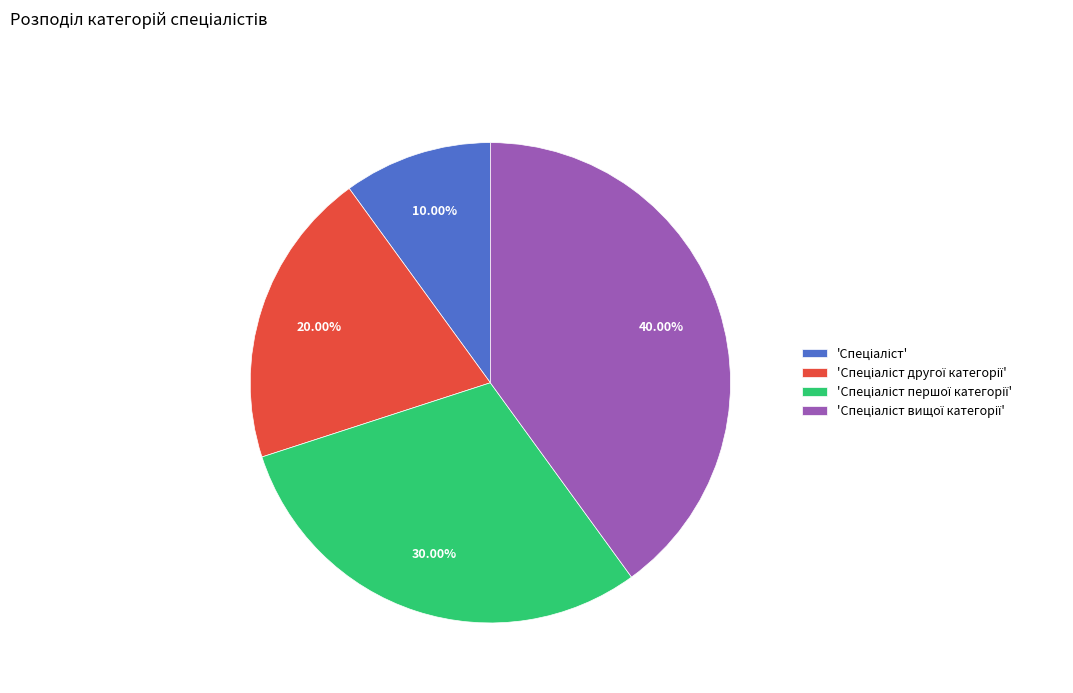

Is there a majority slice in this chart?

No